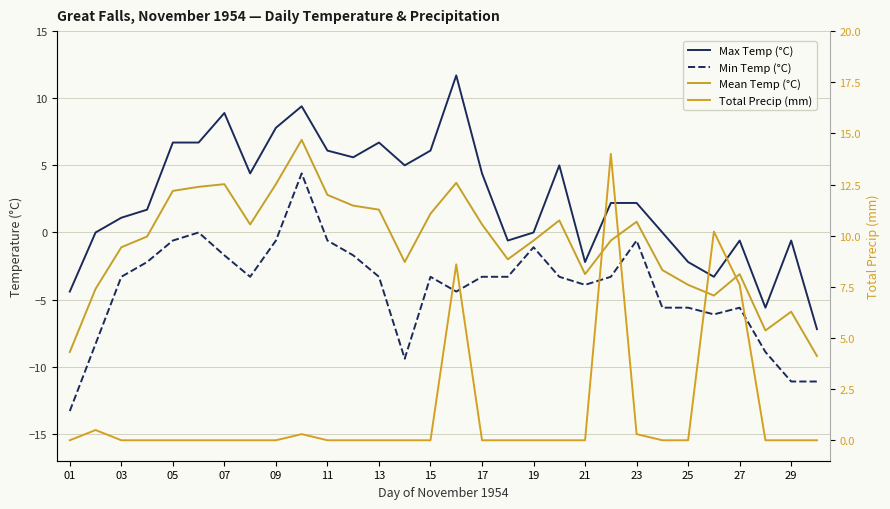

How many values in the Mean Temp (°C) series are below 0?

16